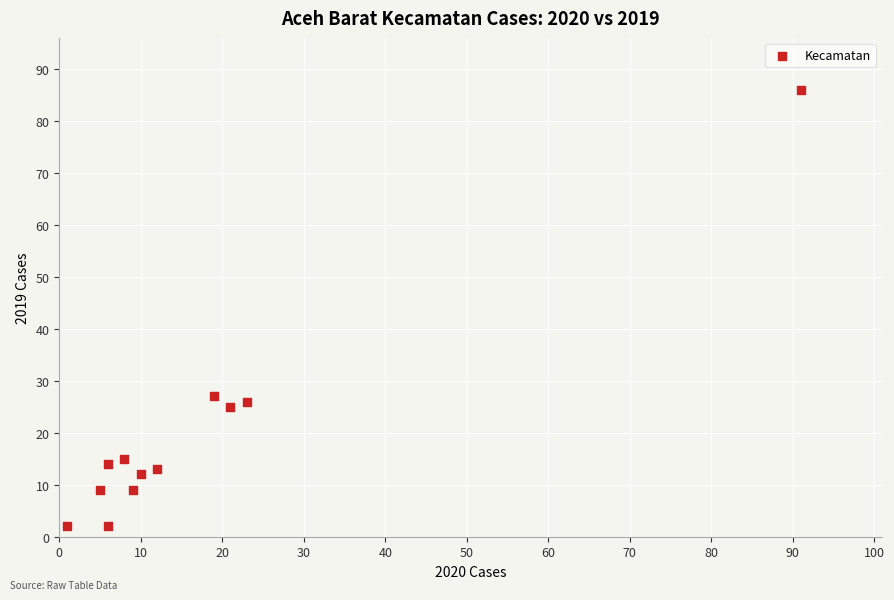

What Y value in the scatter plot is closest to 44?

27